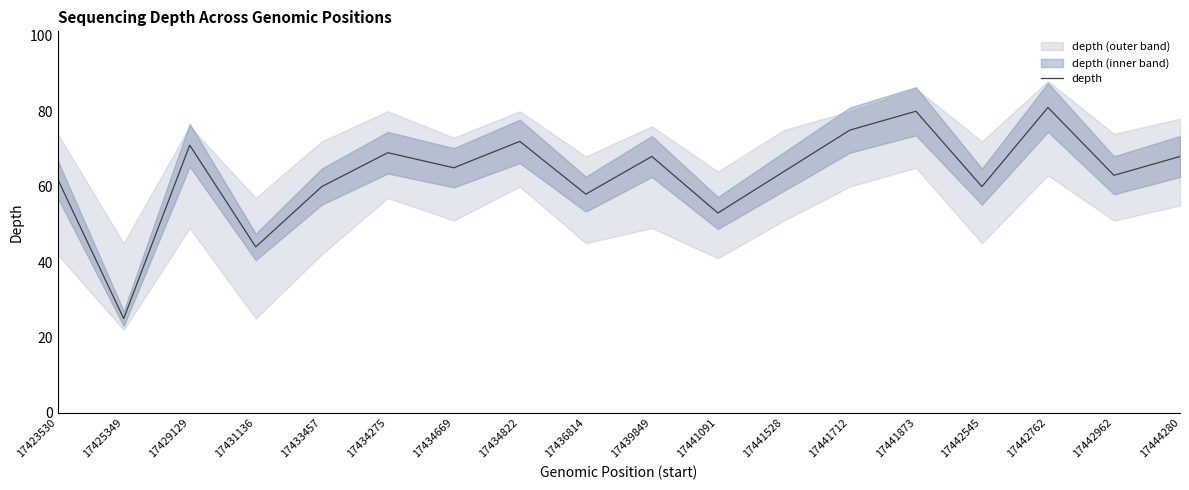

True or false: the data shows 65 at 17434669.

True